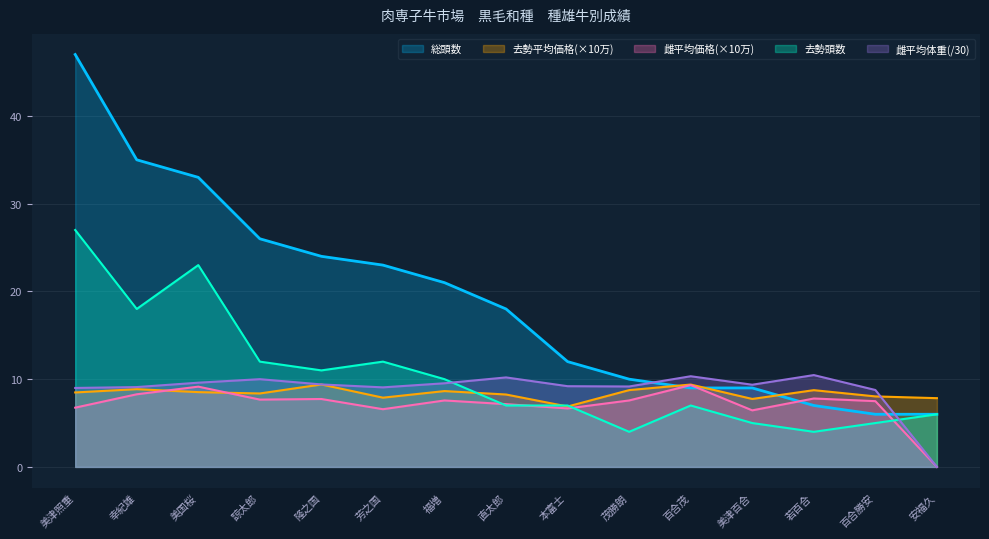

Between 百合茂 and 美国桜, which is larger?

美国桜